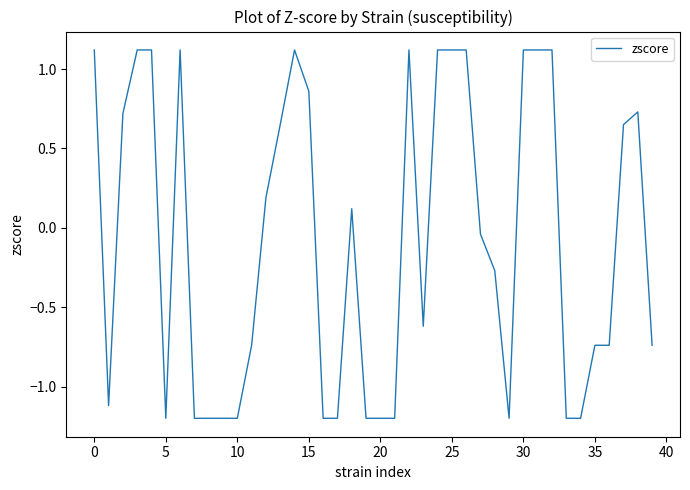

What is the minimum value shown in the chart?

-1.2